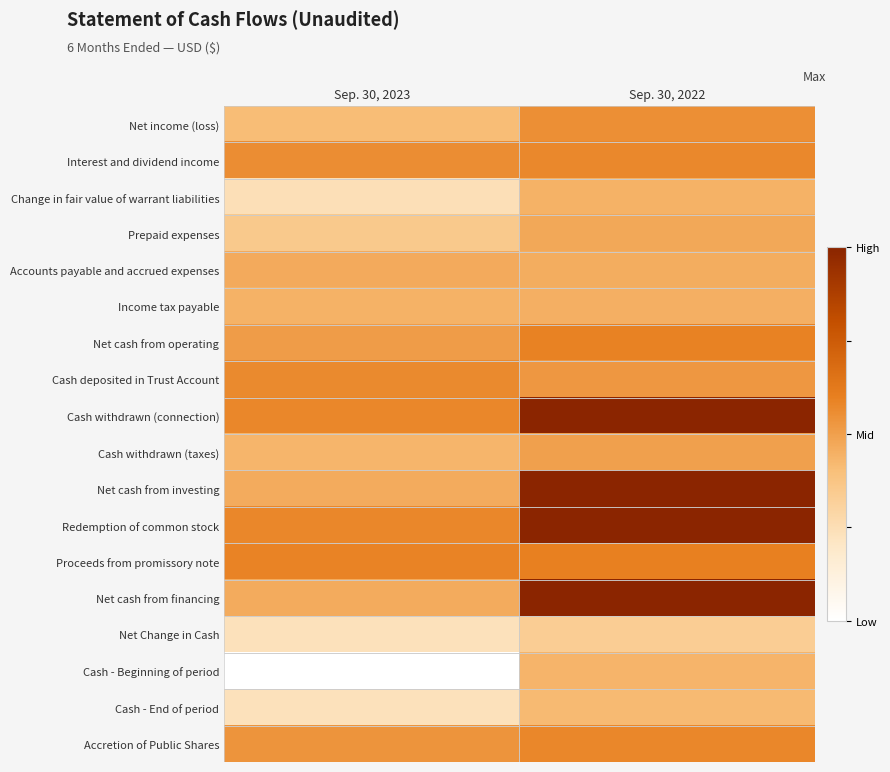

What is the total value across all series at Sep. 30, 2023?

7.6